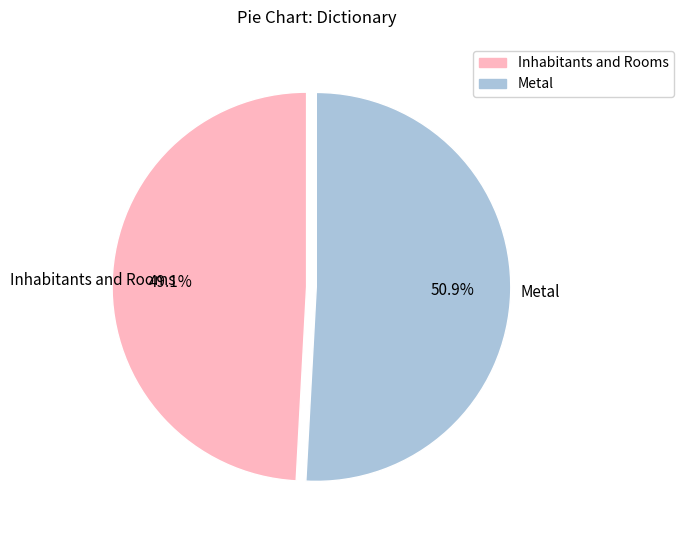

To the nearest percent, what is the difference between the largest and smallest slice percentages?

2%